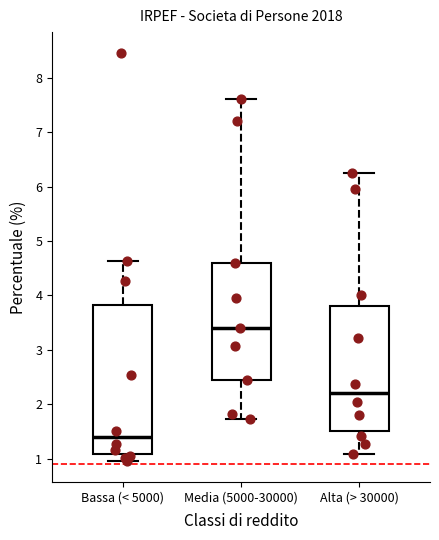

Reading left to right, transcribe this box plot: for each box, give where its median line is, the range the box spans, and where its two whiskers end, as read against the y-axis. The values are not printed on the chart, so give them approximately, as read against the axis.

Bassa (< 5000): median 1.4, box 1.1 to 3.8, whiskers 1.0 to 4.6
Media (5000-30000): median 3.4, box 2.5 to 4.6, whiskers 1.7 to 7.6
Alta (> 30000): median 2.2, box 1.5 to 3.8, whiskers 1.1 to 6.3